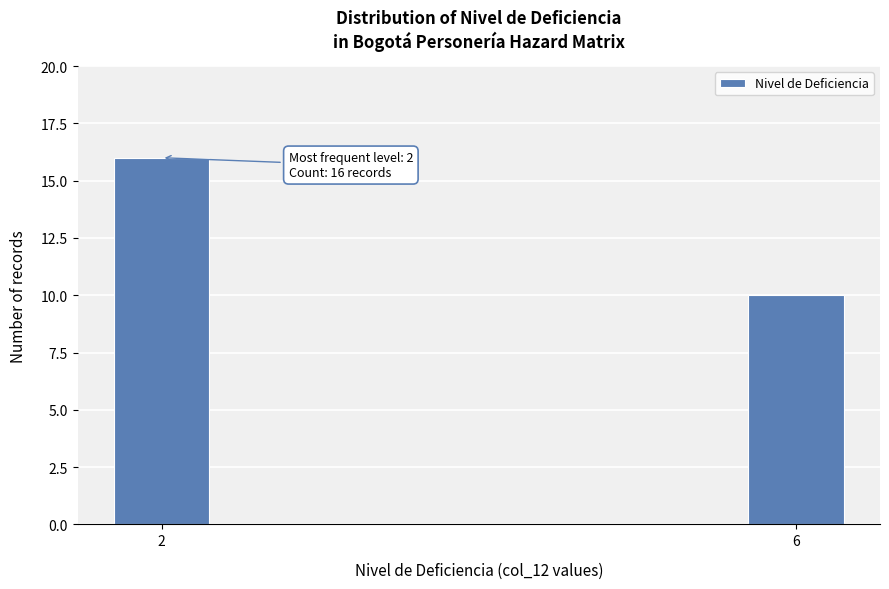

Reading left to right, transcribe all the data shown in this chart.

2=16	6=10